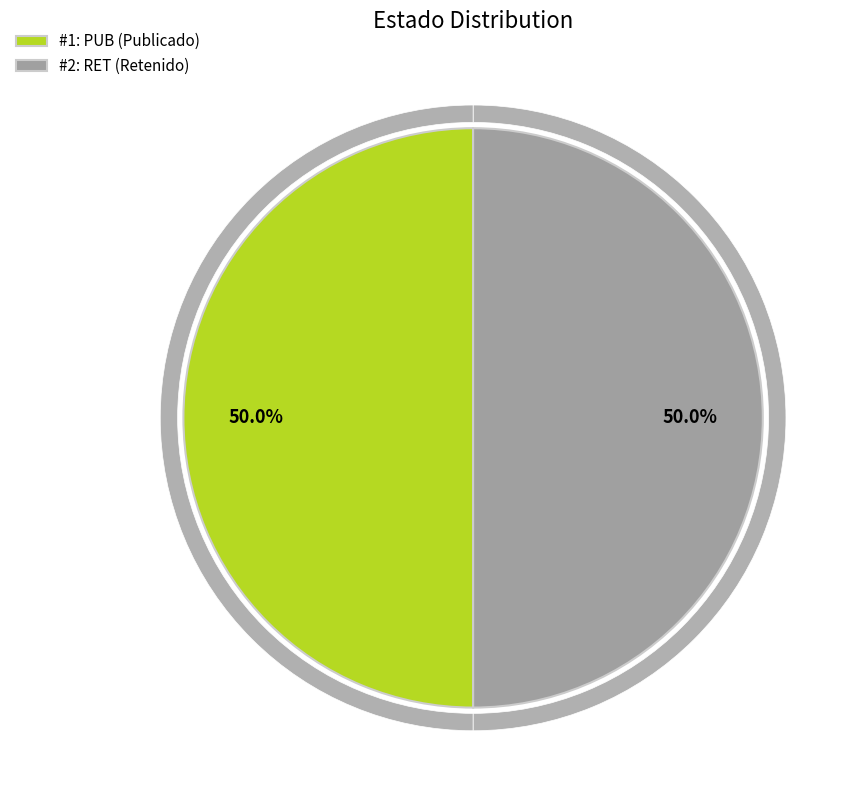

Is it true that RET is 61% of the pie?

False